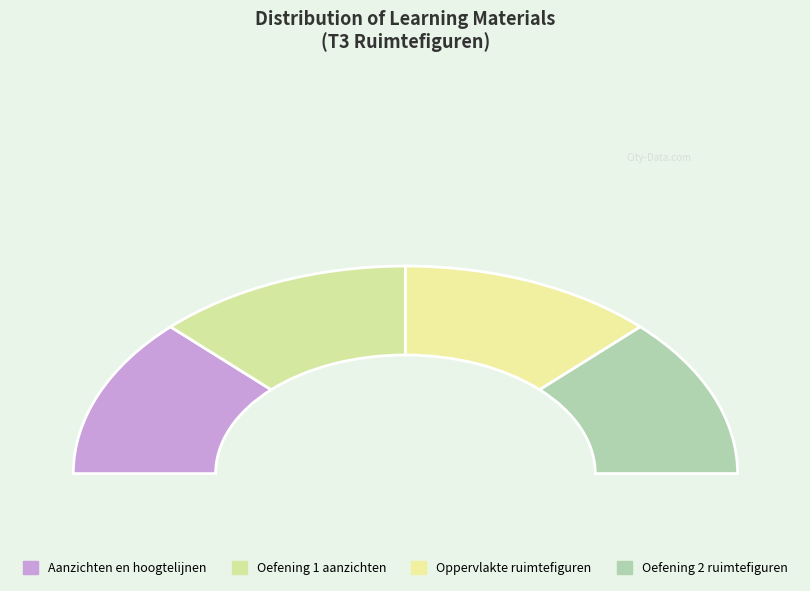

To the nearest percent, what percentage of the pie is Oefening 1 aanzichten?

25%